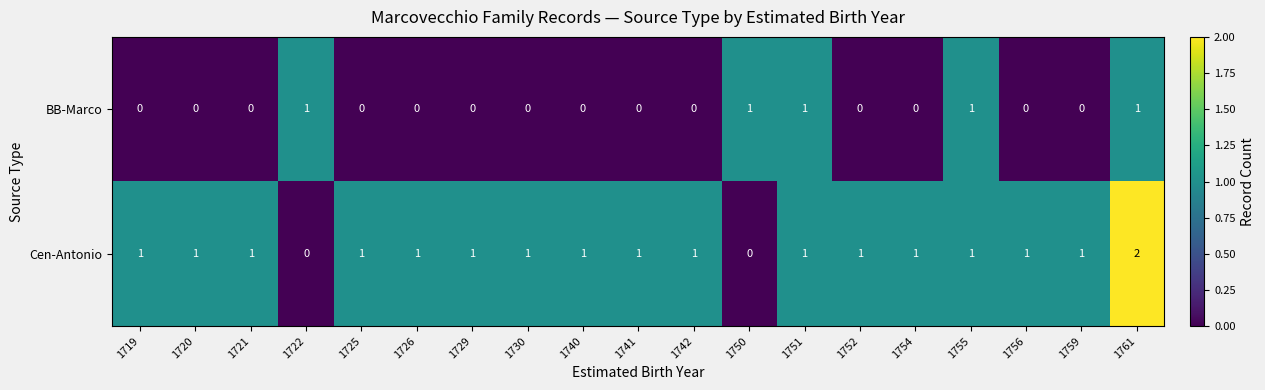

How many Cen-Antonio values are between 1 and 2?

17